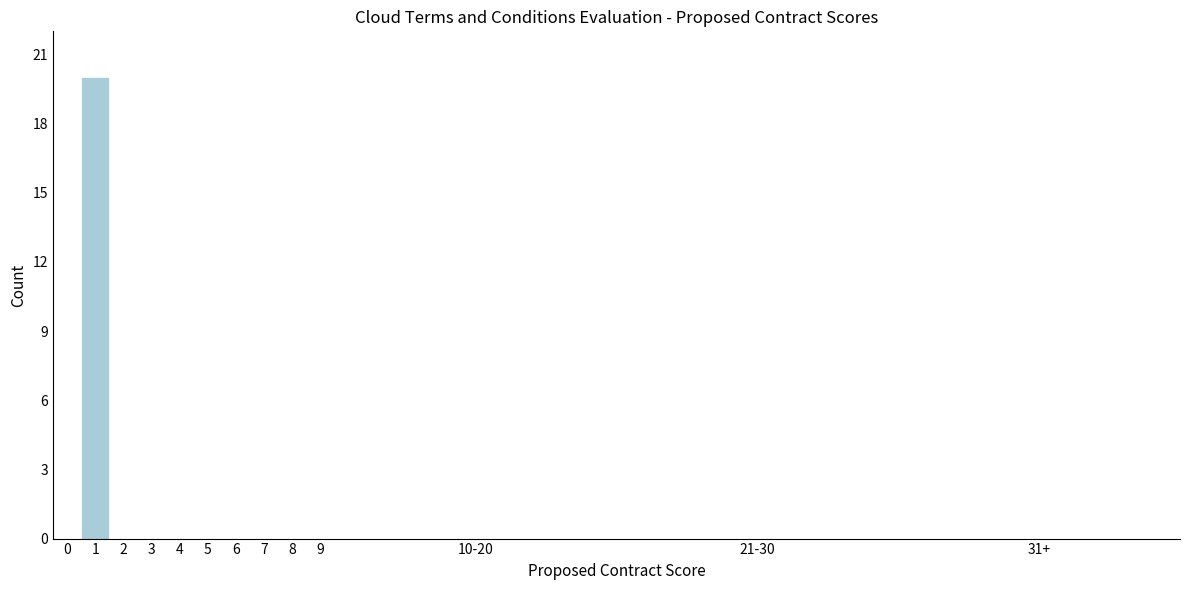

Reading left to right, extract all data points from this chart.

0=0	1=20	2=0	3=0	4=0	5=0	6=0	7=0	8=0	9=0	10-20=0	21-30=0	31+=0